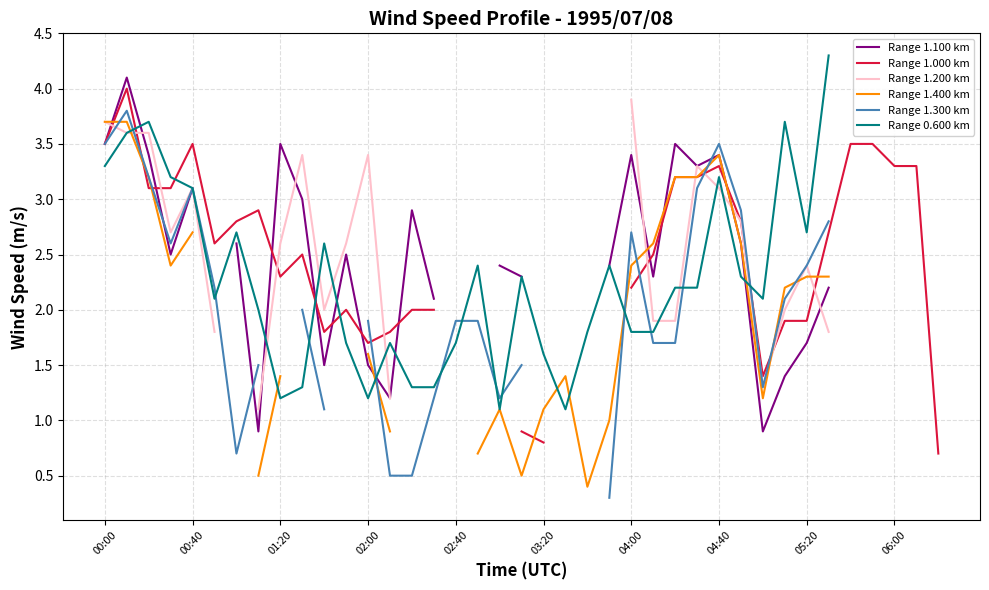

How many lines are shown in the chart?

6